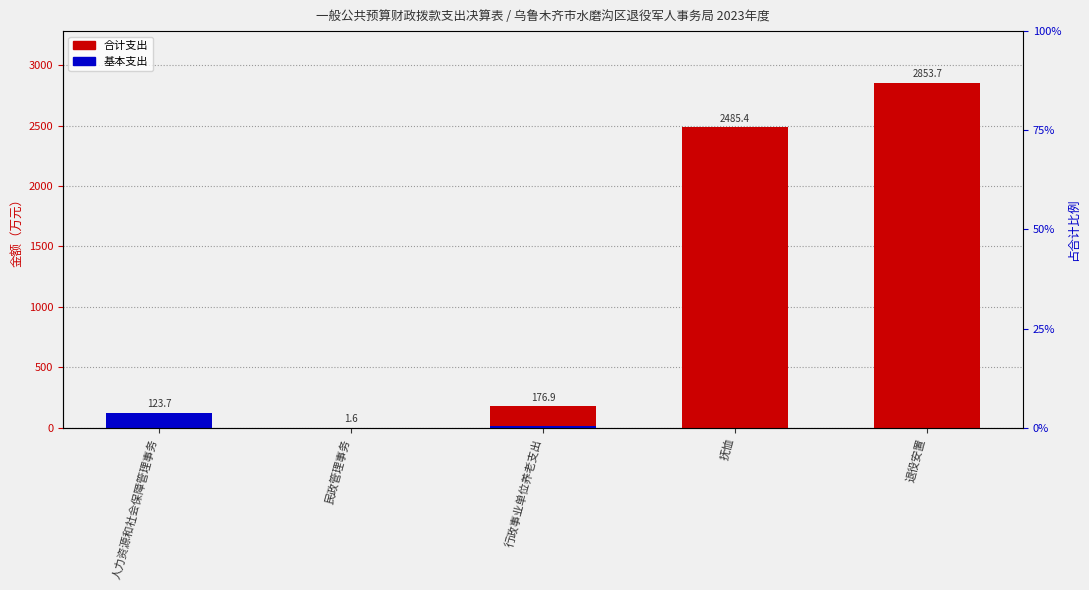

What is the label of the 5th bar from the right?

人力资源和社会保障管理事务